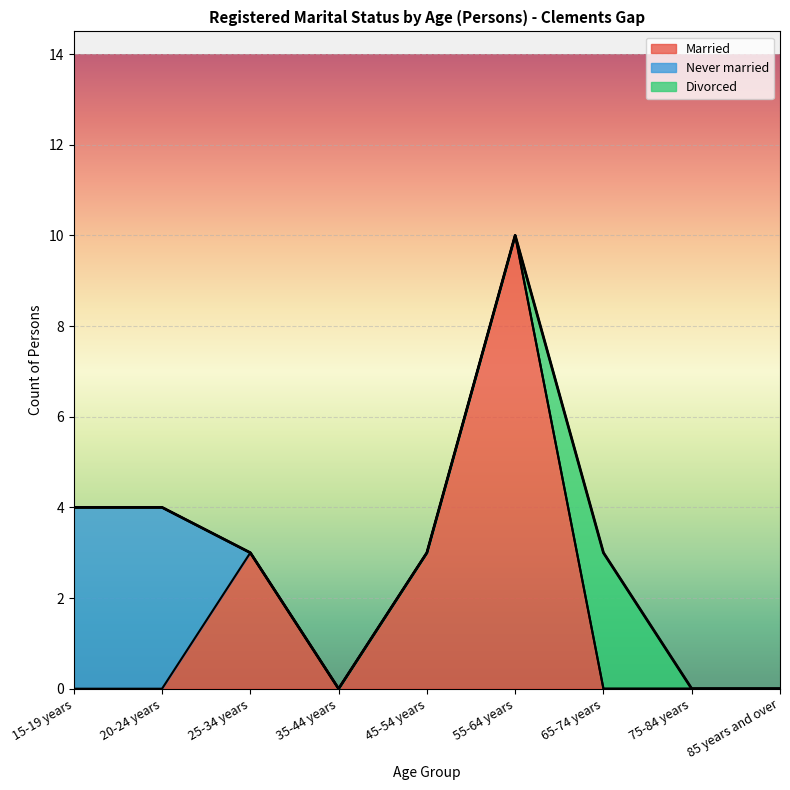

Is it true that Divorced equals 3 at 65-74 years?

True